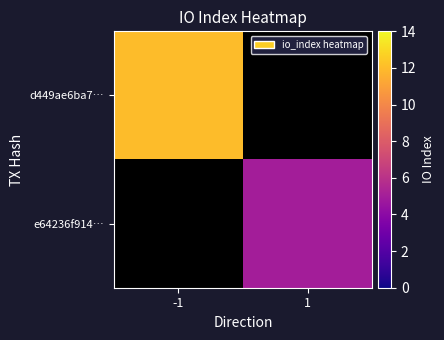

Rank the series by their maximum value, from lowest to highest.

d449ae6ba7…, e64236f914…